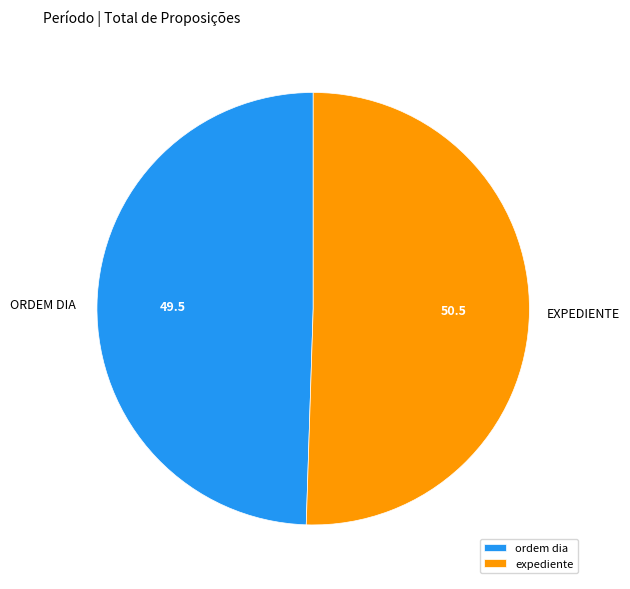

Do expediente and ordem dia together represent more than half of the pie?

Yes